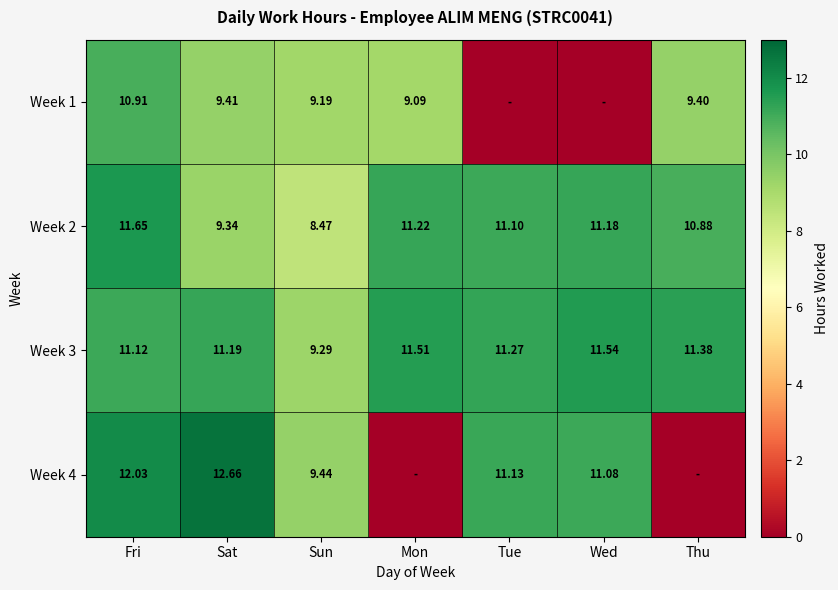

At which label is Week 2 closest to 10?

Sat